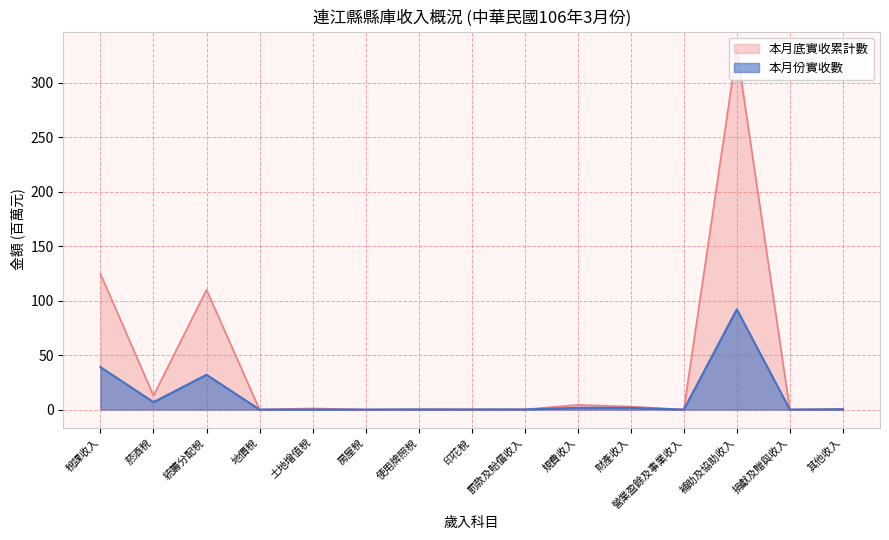

At which category is the sum across all series the highest?

補助及協助收入